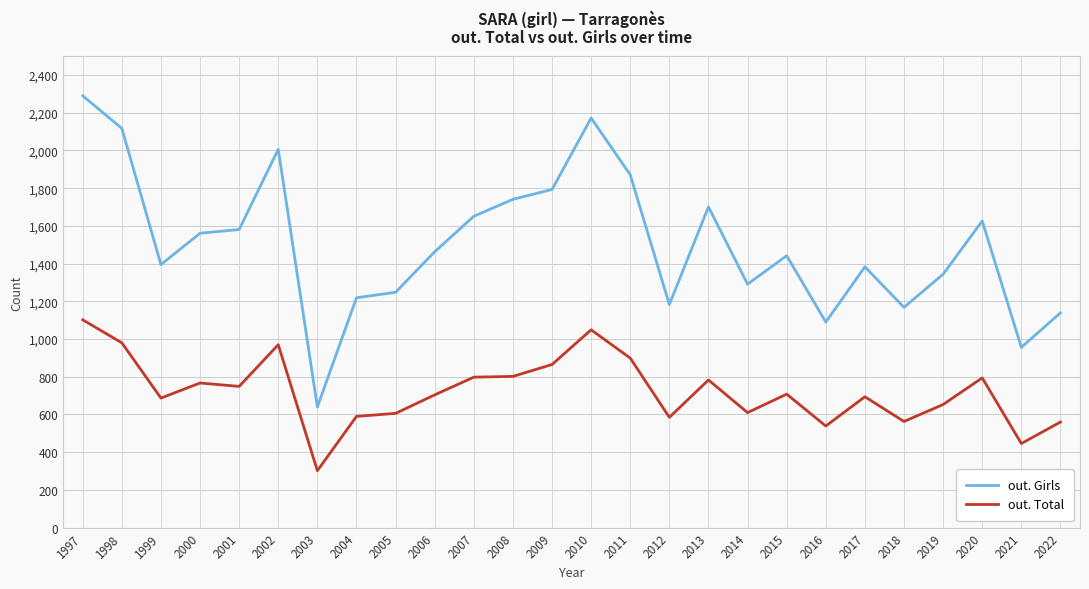

True or false: out. Girls has a value of 1395 at 1999.

True